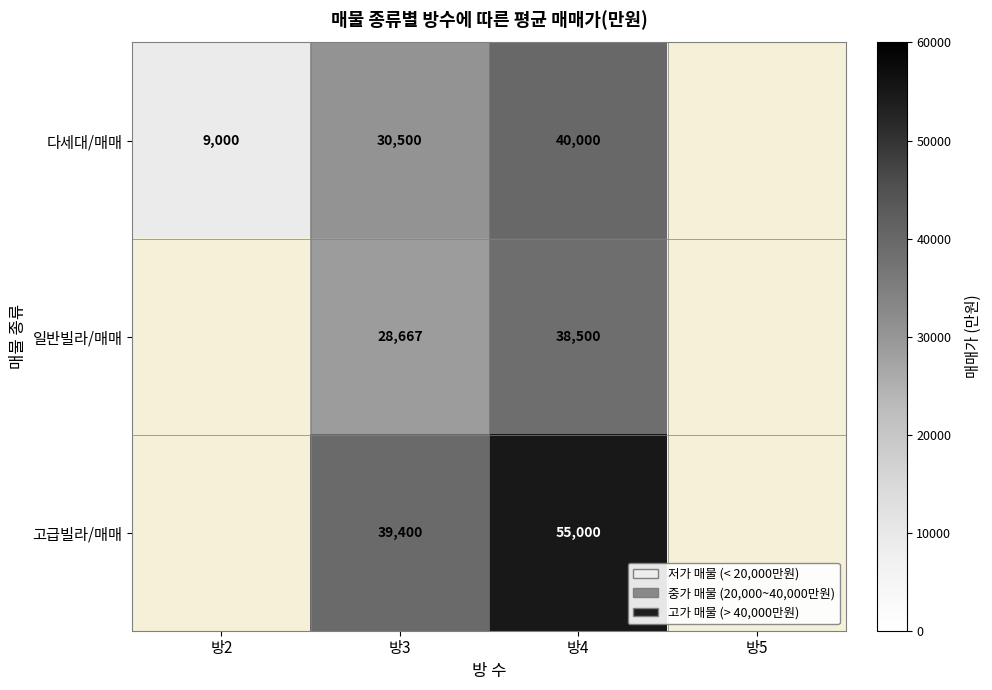

What is the minimum value shown in the chart?

9000.0